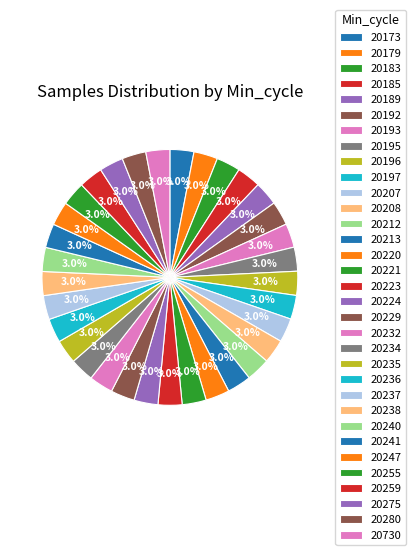

To the nearest percent, what percentage of the pie is 20197?

3%